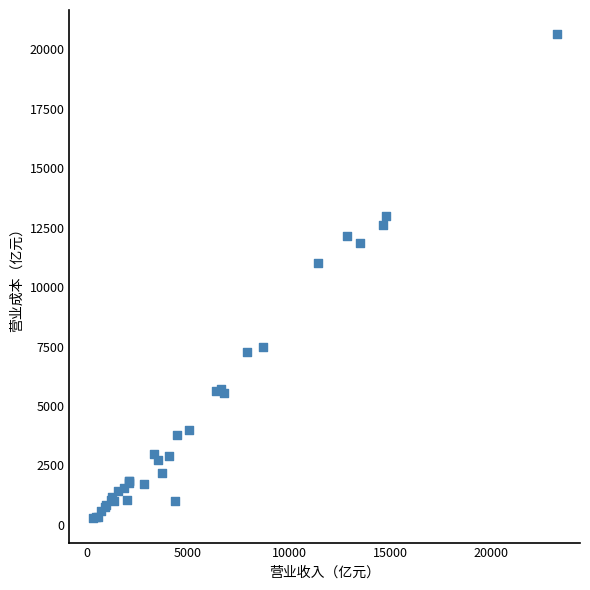

What Y value in the scatter plot is closest to 10455?

11029.9